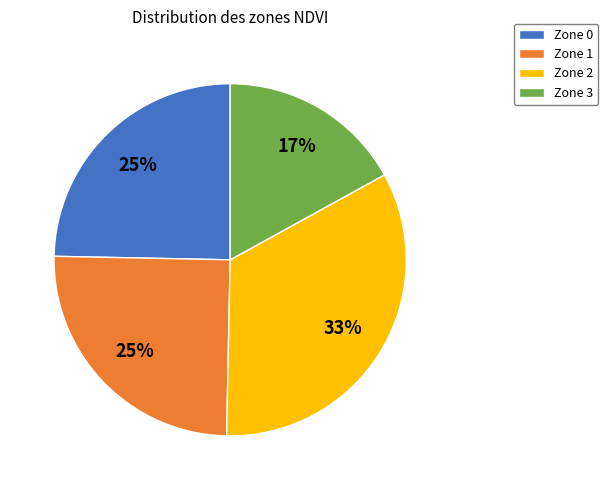

How many slices are in this pie chart?

4